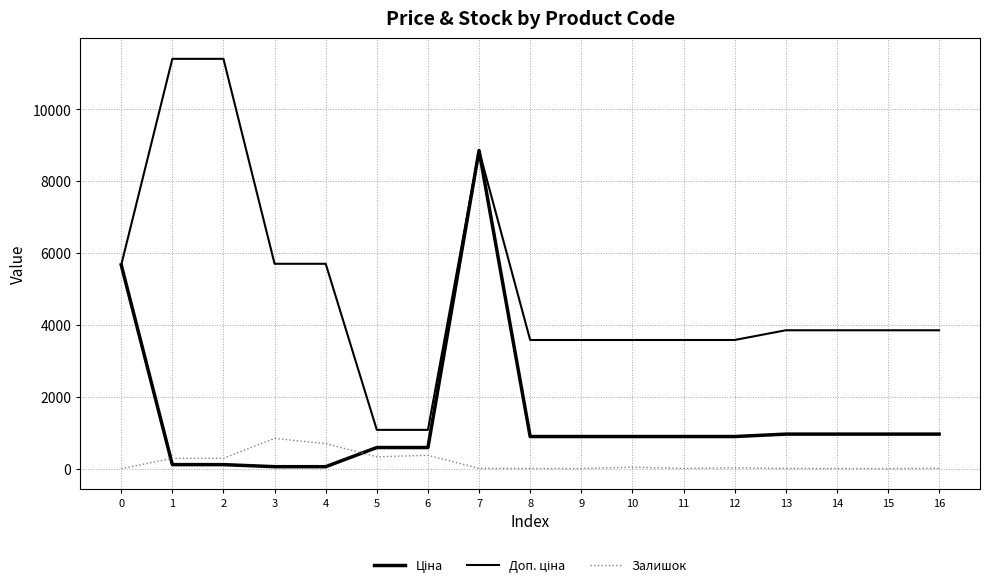

Which has a higher value, 13 or 14?

13